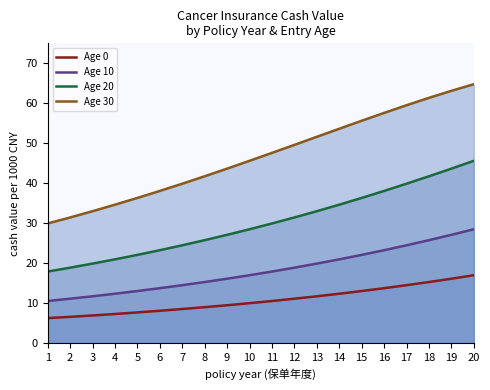

At which category is the sum across all series the highest?

20